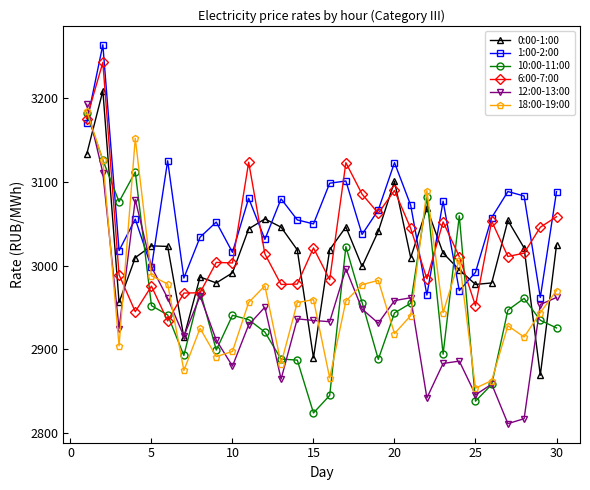

What is the value of the 10:00-11:00 point at the 26th from the left?

2858.3